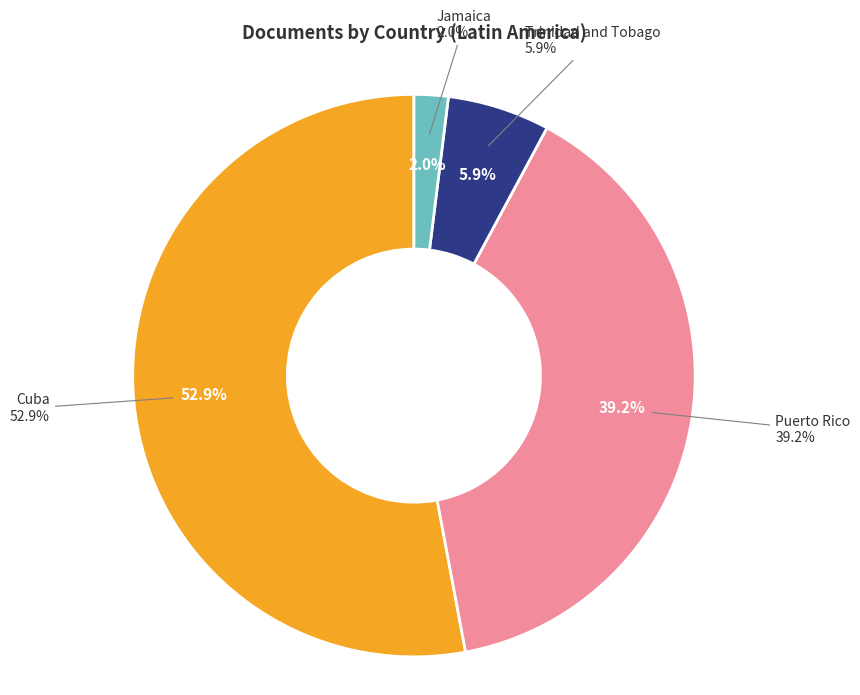

Which slice represents more than half of the pie?

Cuba